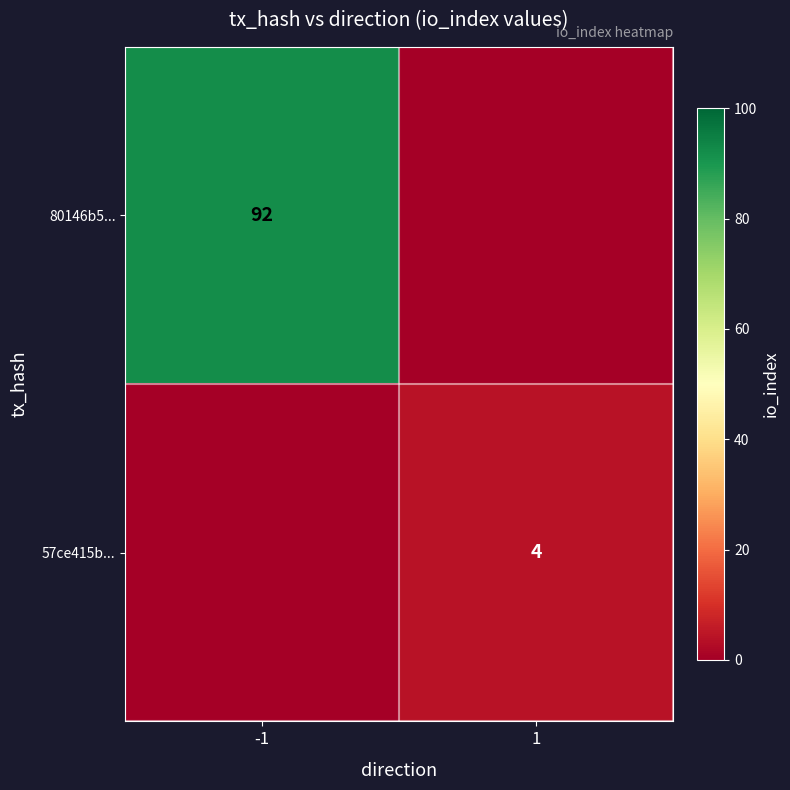

The 80146b5... series shows 26 at -1. True or false?

False